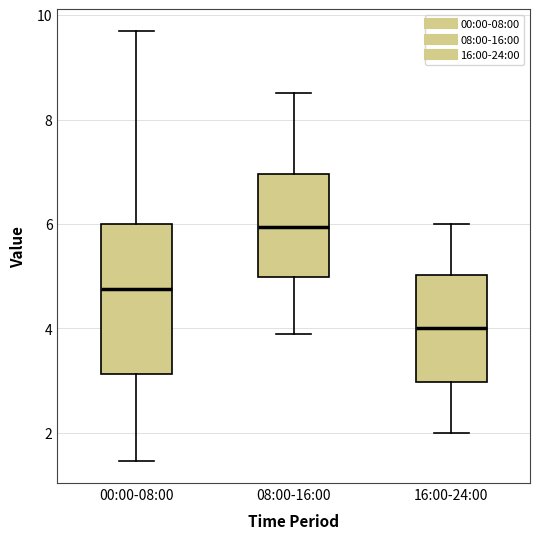

Which box is the tallest, from its lower edge to its upper edge?

00:00-08:00